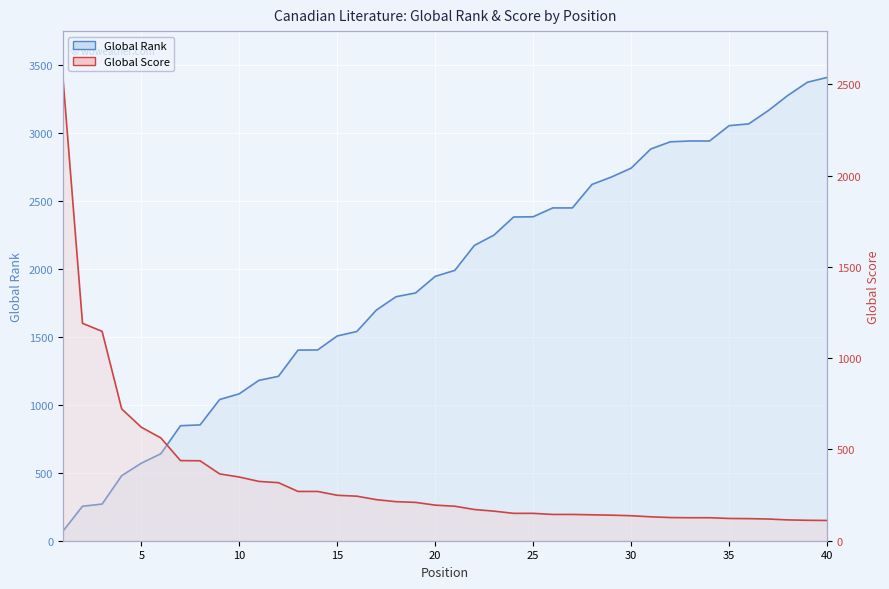

What is the highest value of the Global Score series?

2538